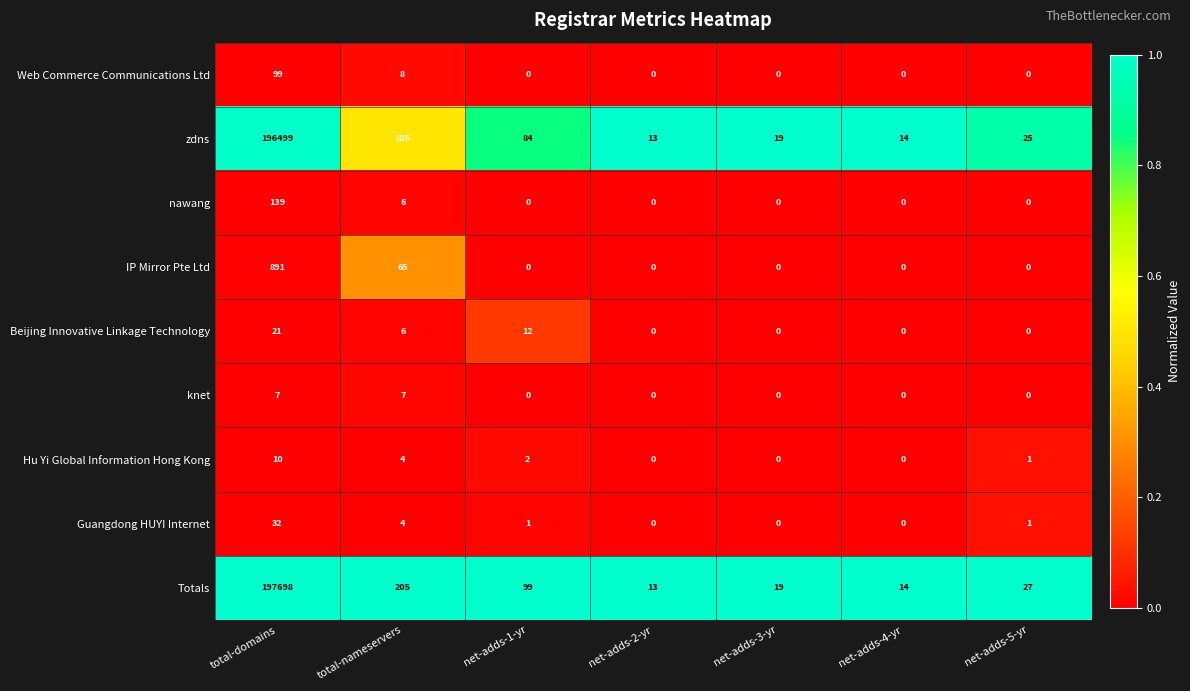

What is the difference between the highest and lowest values at net-adds-4-yr?

14